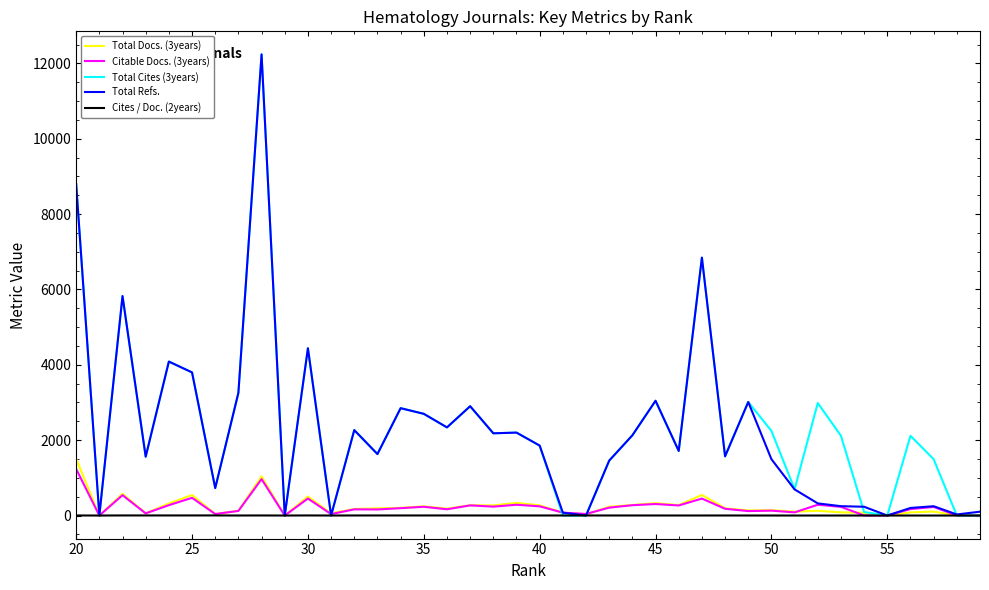

How many positive values does the Citable Docs. (3years) series have?

36